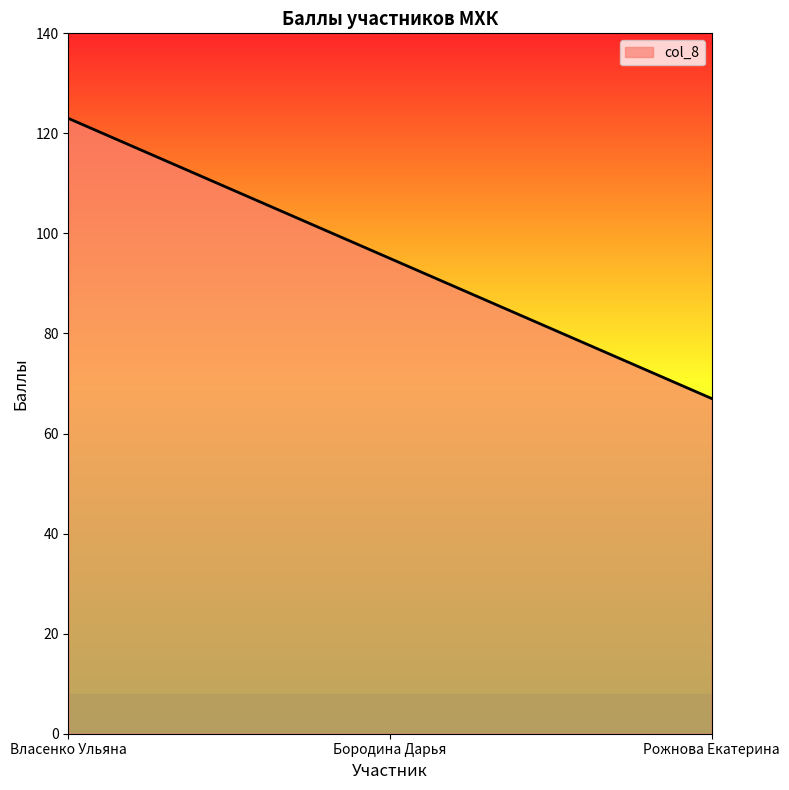

What is the approximate value at Власенко Ульяна?

123